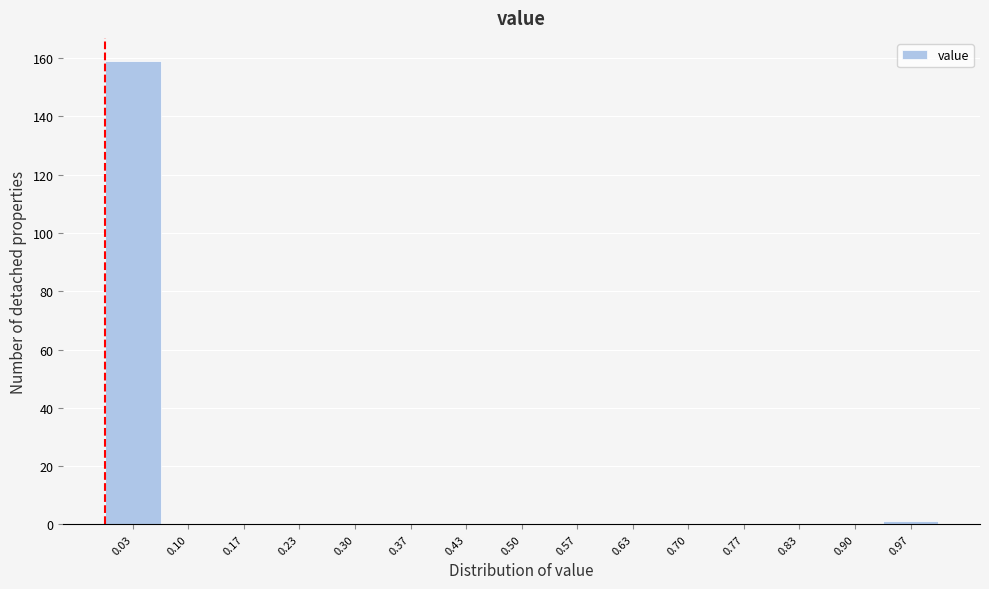

Reading left to right, list every bar in this chart as the range it spans on the x-axis followed by its height. Neither the bar edges nor the heights are printed on the chart, so give them approximately, as read against the axes.

0.00 to 0.07: 160
0.07 to 0.13: 0
0.13 to 0.20: 0
0.20 to 0.27: 0
0.27 to 0.33: 0
0.33 to 0.40: 0
0.40 to 0.47: 0
0.47 to 0.53: 0
0.53 to 0.60: 0
0.60 to 0.67: 0
0.67 to 0.73: 0
0.73 to 0.80: 0
0.80 to 0.87: 0
0.87 to 0.93: 0
0.93 to 1.00: under 2